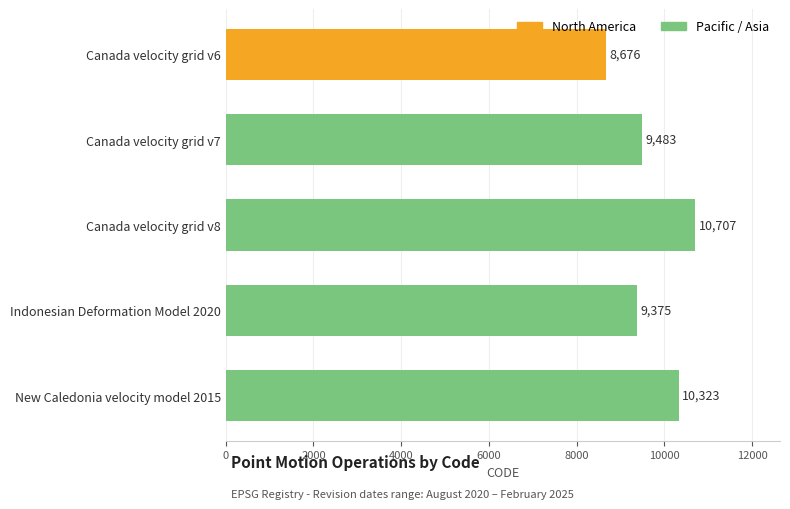

Count the number of data series in this chart.

1